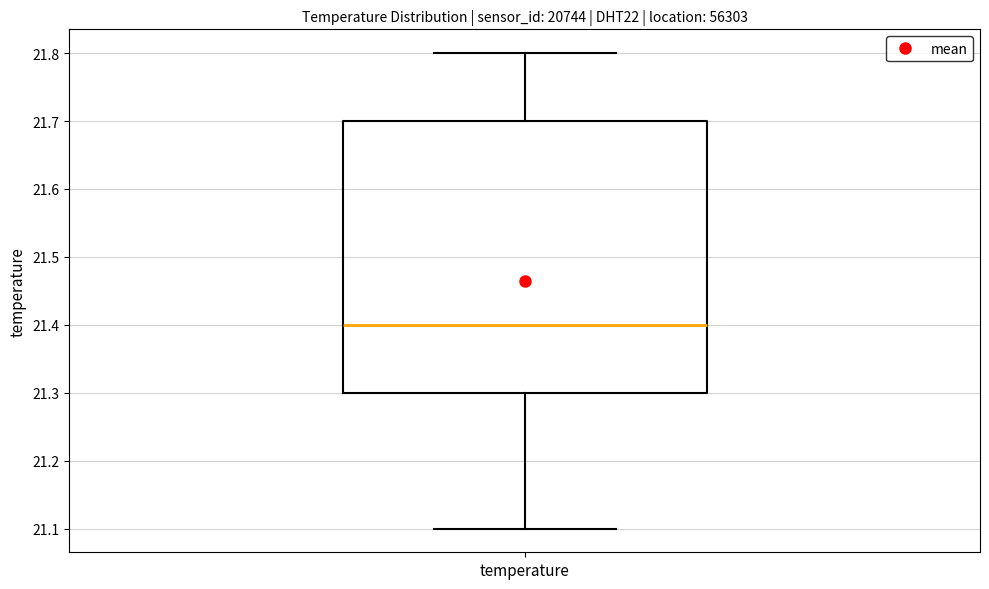

Read this box plot against the y-axis: the position of the median line, the range covered by the box, and the ends of both whiskers. The values are not printed on the chart, so give them approximately, as read against the axis.

median 21.4, box 21.3 to 21.7, whiskers 21.1 to 21.8